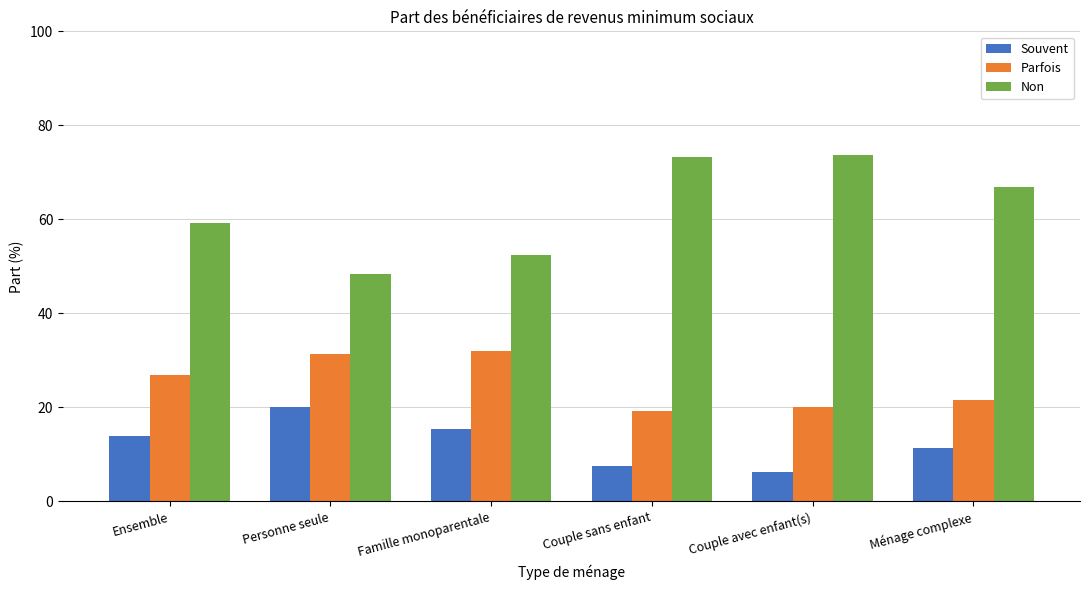

Which label corresponds to the smallest value in the chart?

Couple avec enfant(s)